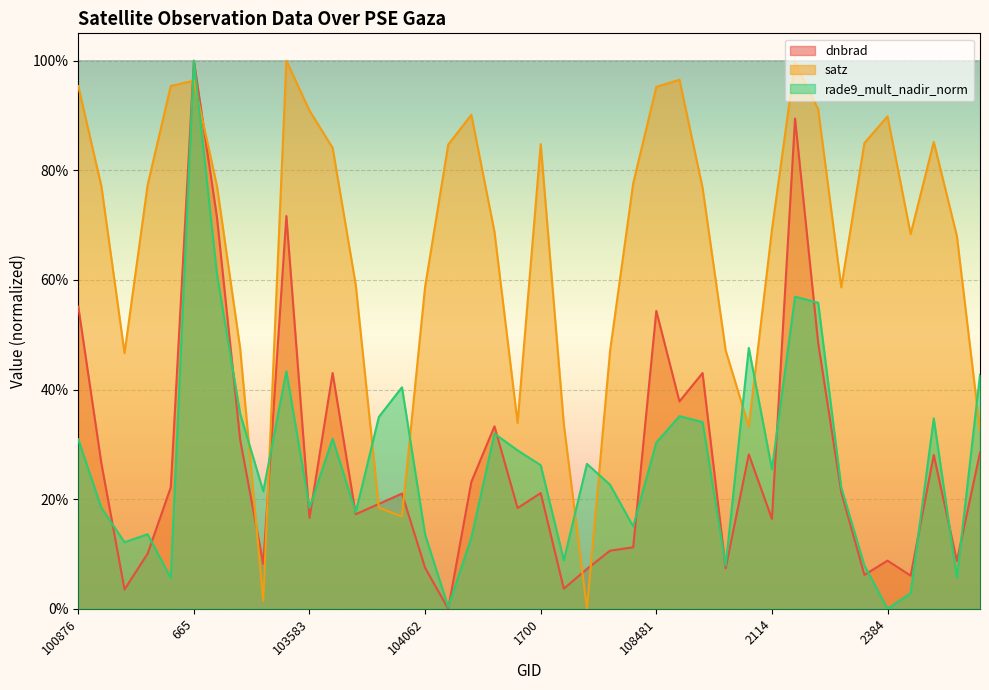

What is the sum of all rade9_mult_nadir_norm values?

10.8